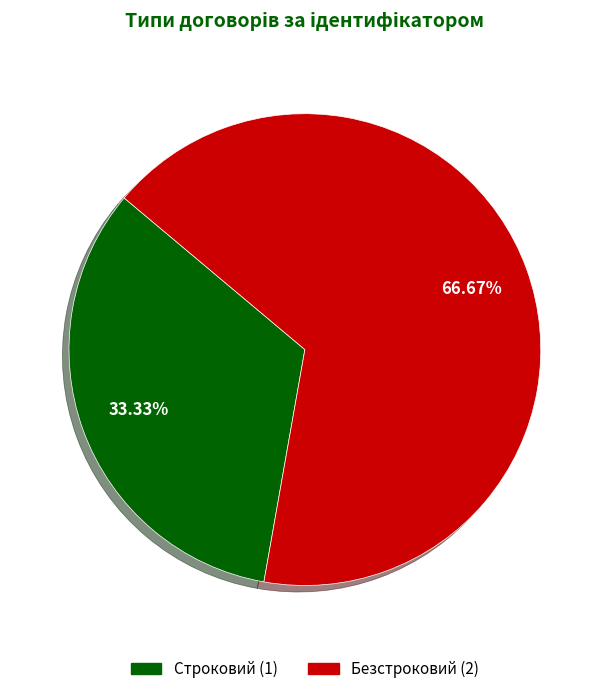

To the nearest percent, what percentage of the pie is Безстроковий?

67%